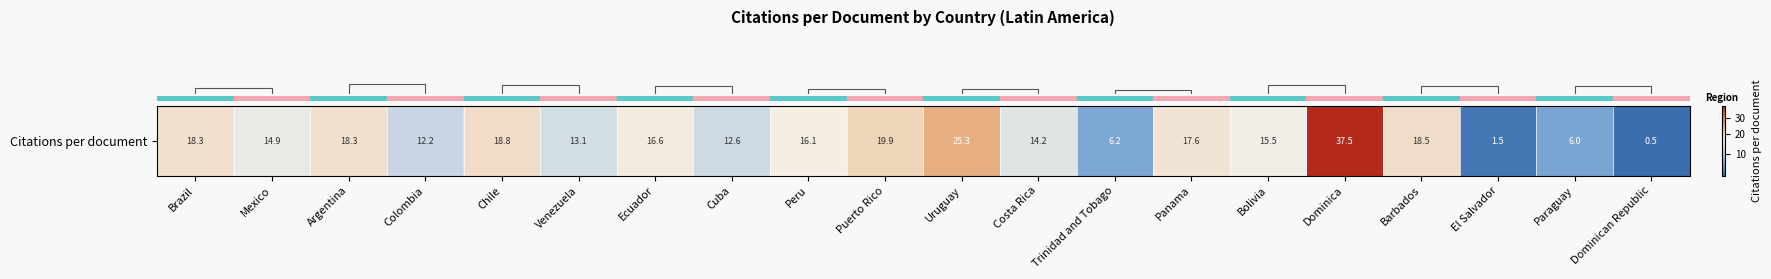

Where is the data nearest to the value 19?

Chile